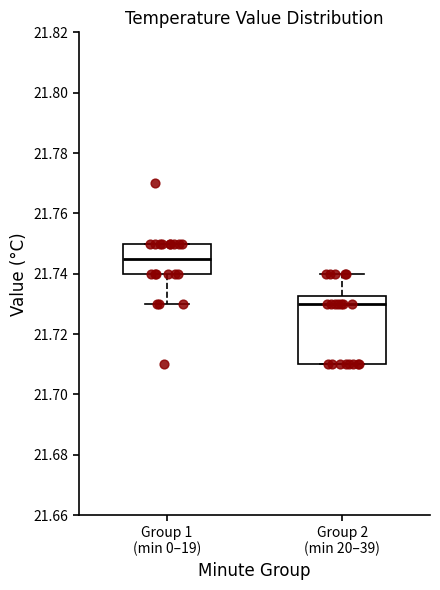

Which box has the lowest median line?

Group 2 (min 20–39)